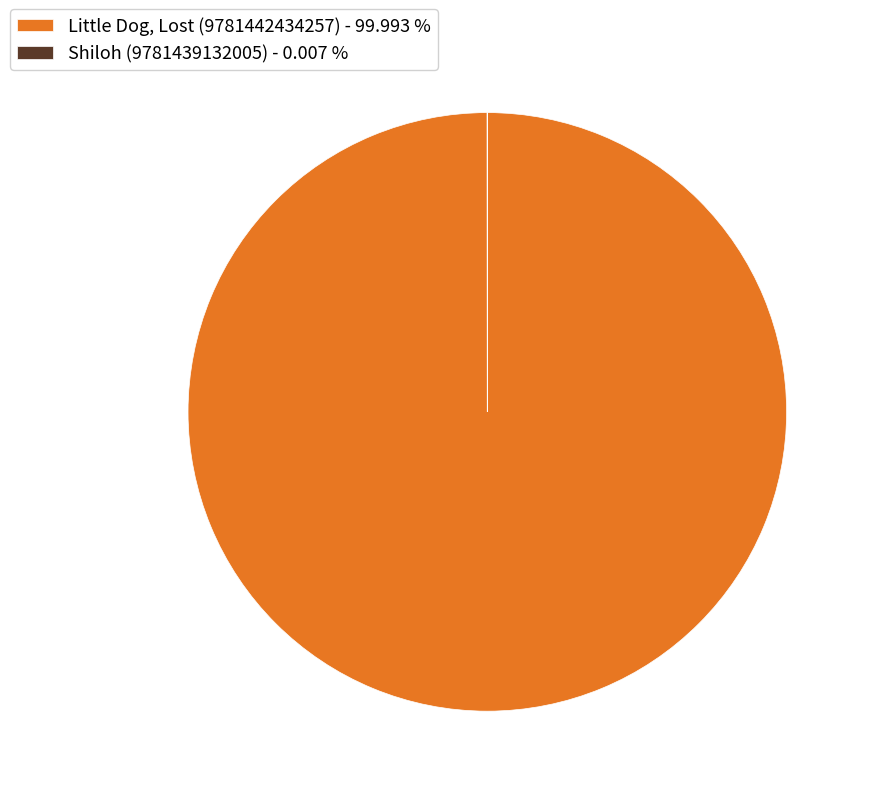

Is there any slice that represents more than half of the pie?

Yes